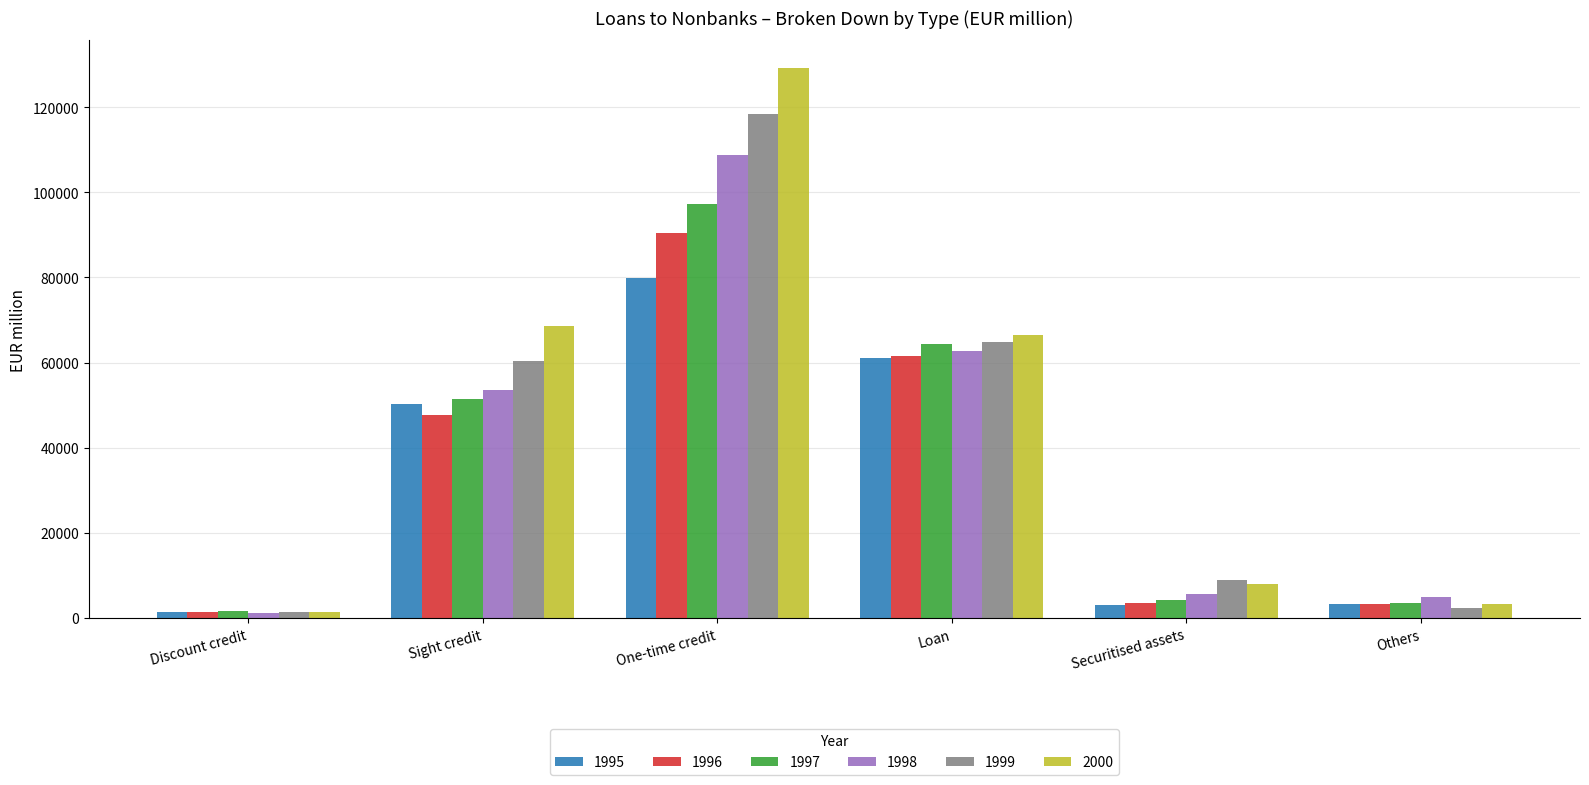

Rank the series by their maximum value, from lowest to highest.

1995, 1996, 1997, 1998, 1999, 2000